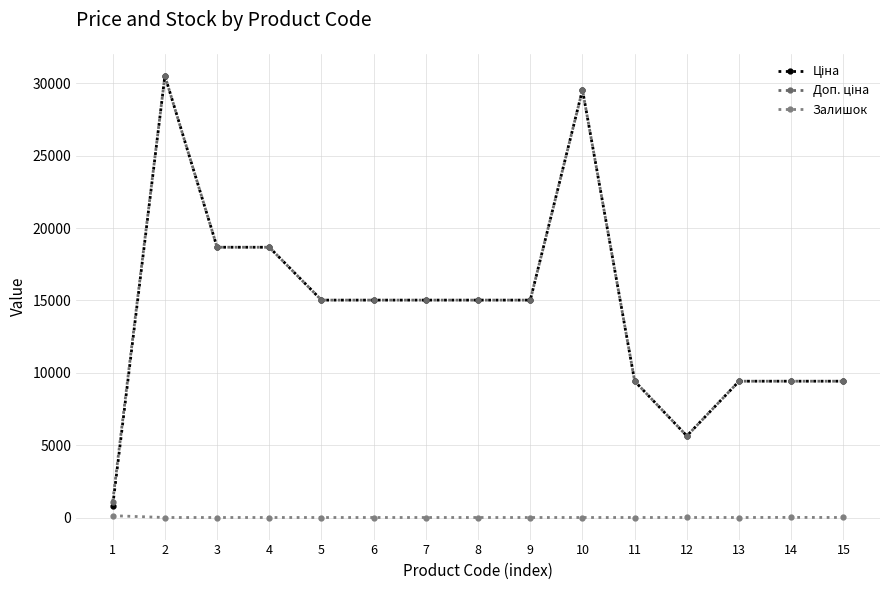

At which category does the chart reach its peak across all series?

2